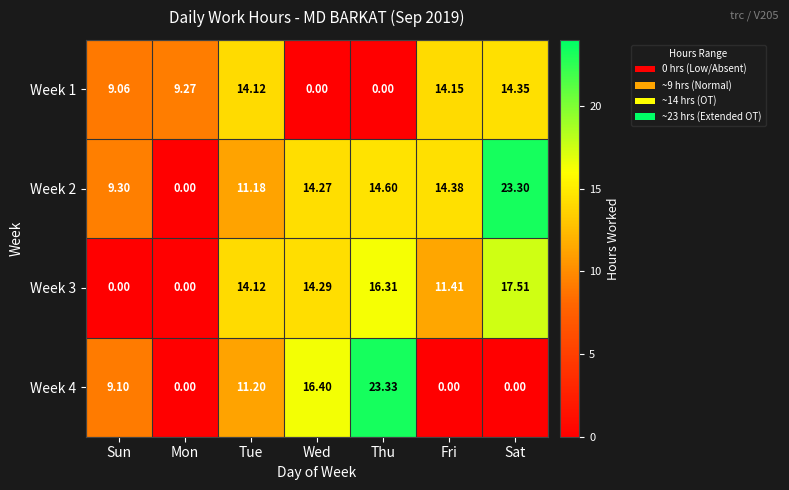

What is the spread (max minus min) of values at Wed?

16.4